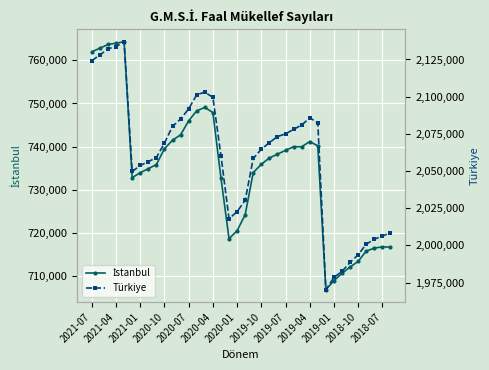

How many interior local peaks does the İstanbul series have?

5